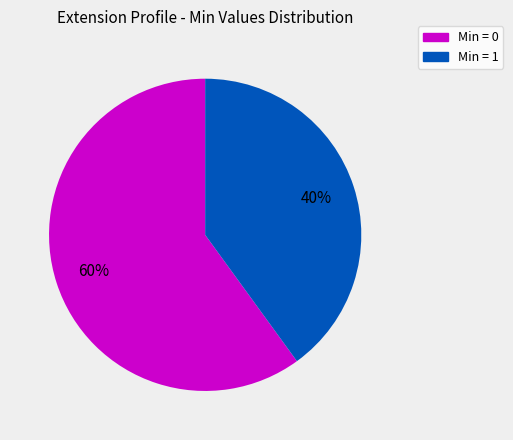

Is there a majority slice in this chart?

Yes